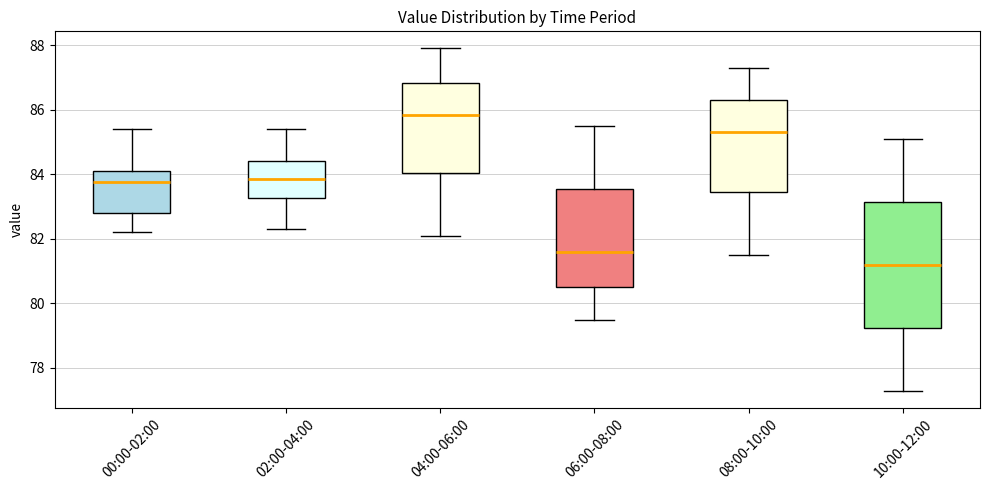

Where does the lower whisker of the box for 04:00-06:00 end on the y-axis? The values are not printed on the chart, so give them approximately, as read against the axis.

82.2